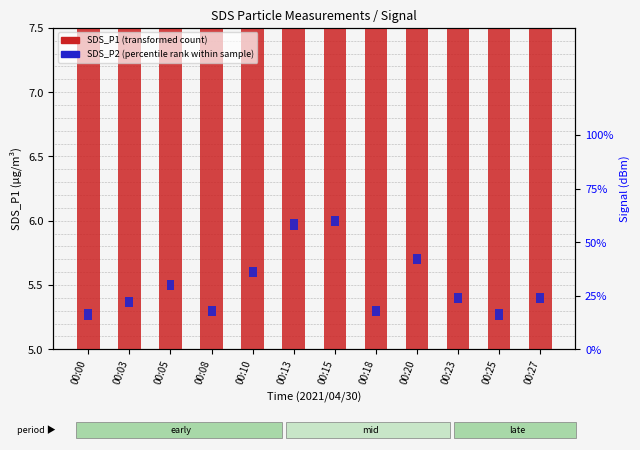

At which label is SDS_P1 (transformed count) closest to 6?

00:05